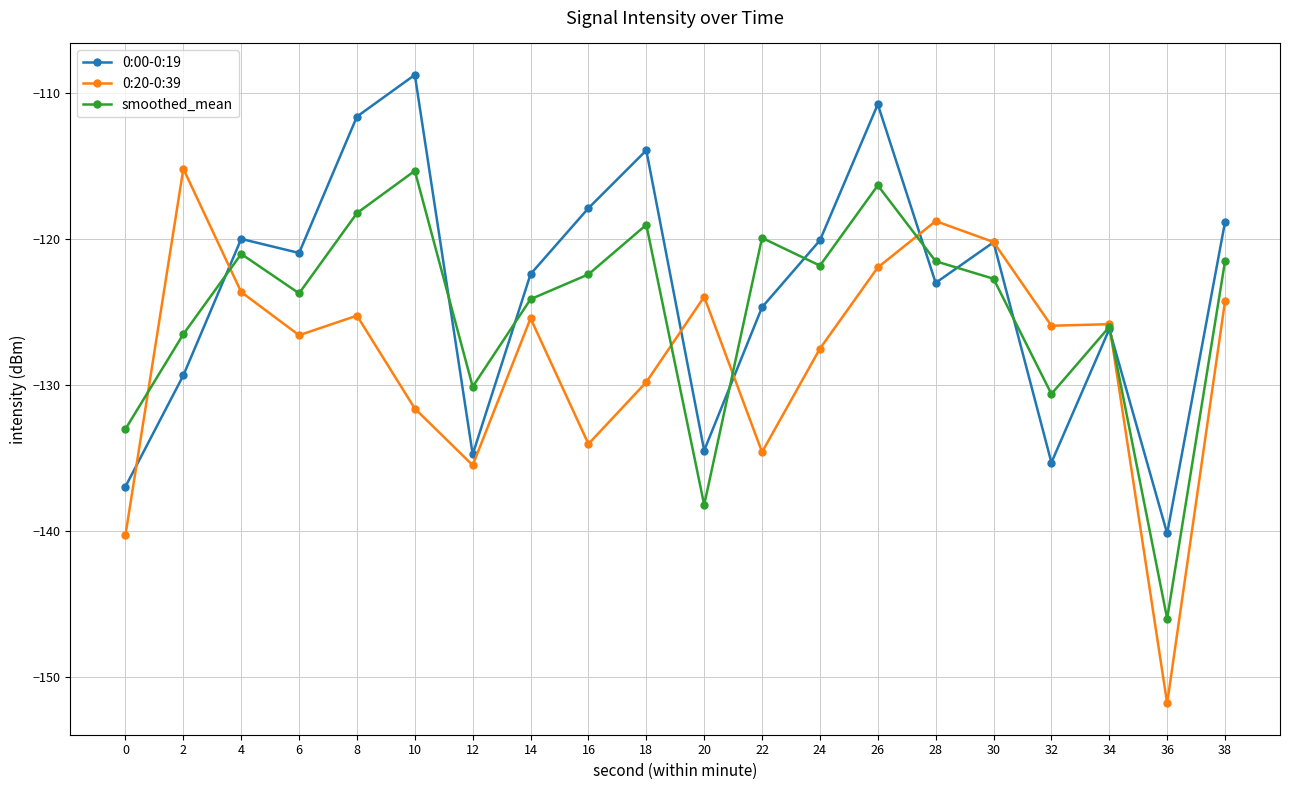

Is it true that 0:20-0:39 equals -125.9 at 32?

True